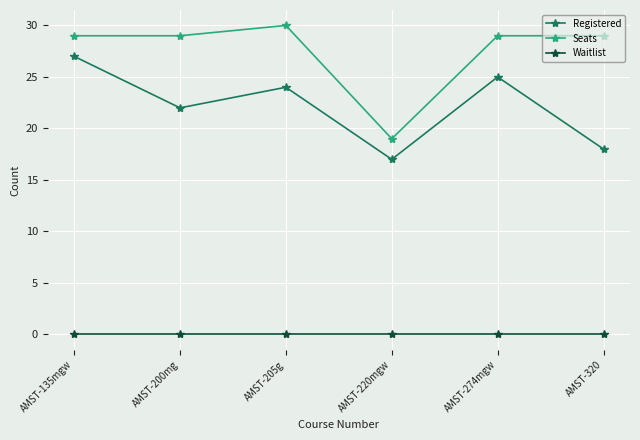

How many data points in Registered are less than 24?

3